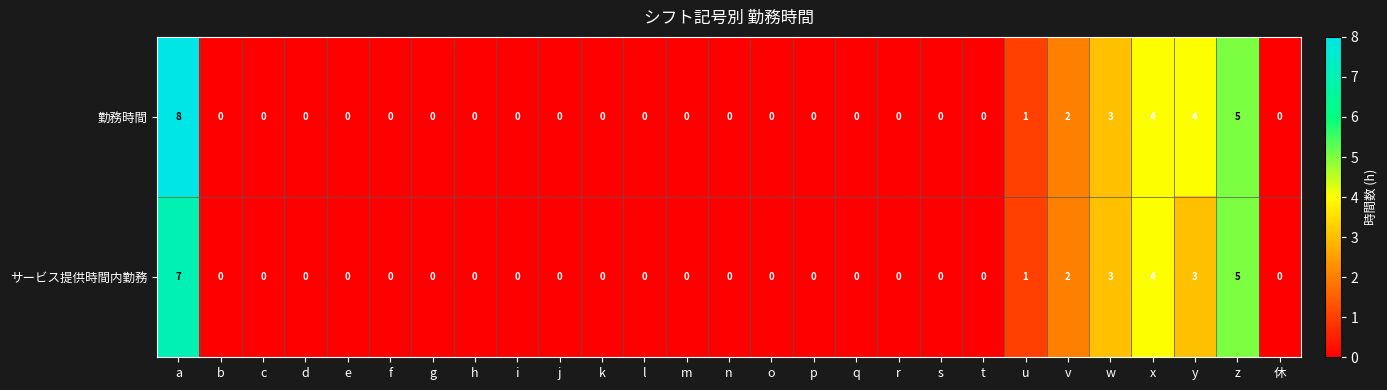

At which category is the sum across all series the highest?

a